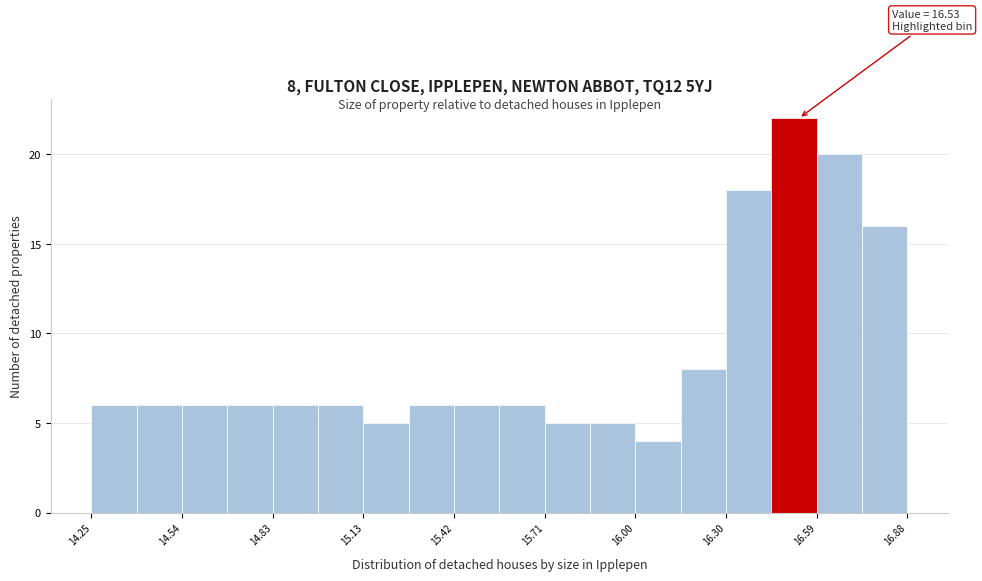

Around what value on the x-axis is the tallest bar? Give the approximate position of its centre, as read against the axis.

16.50